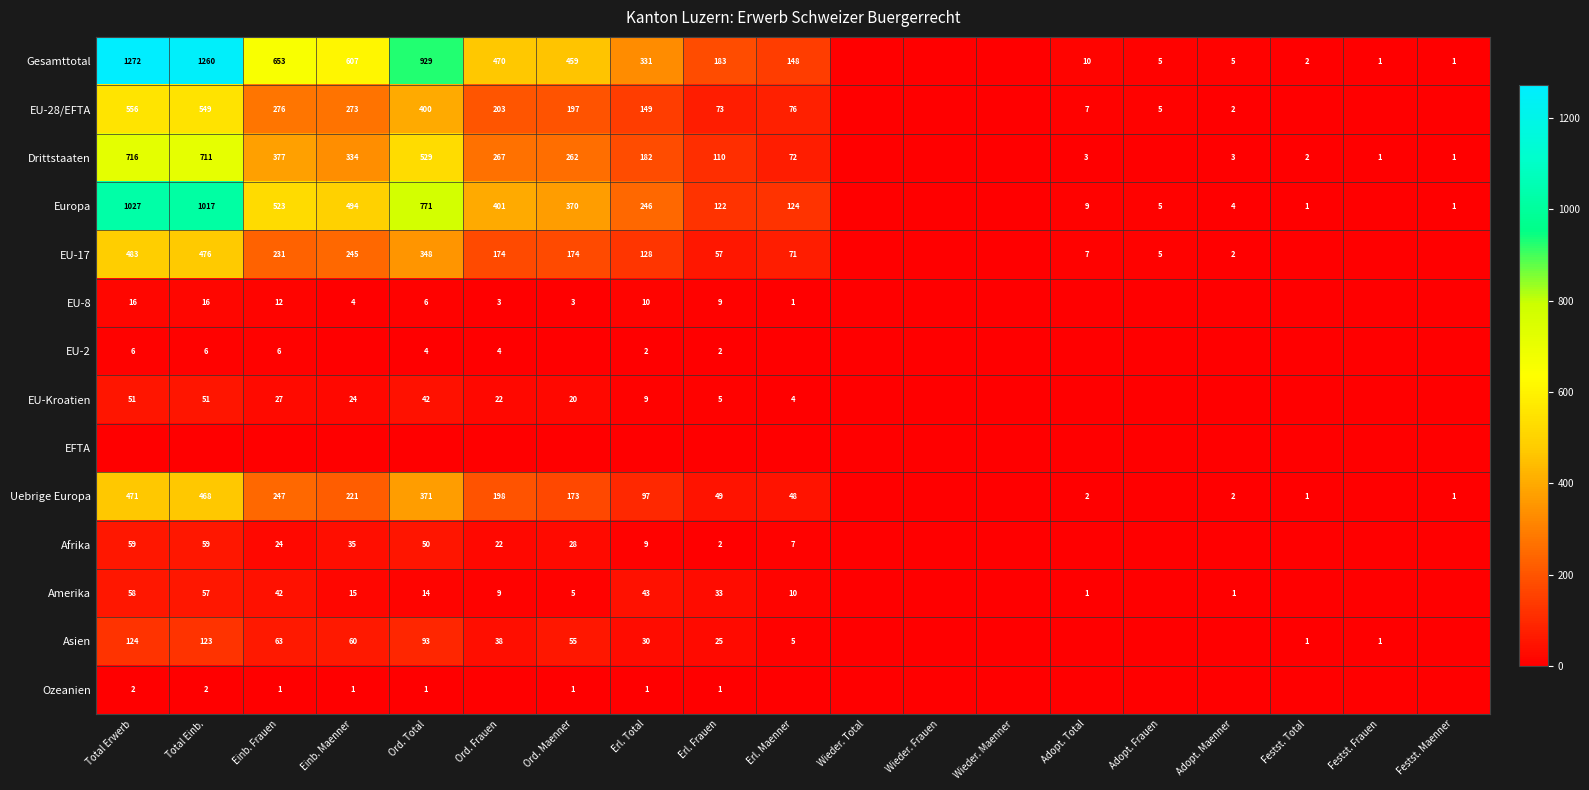

The value of Gesamttotal at Festst. Total is 2. True or false?

True